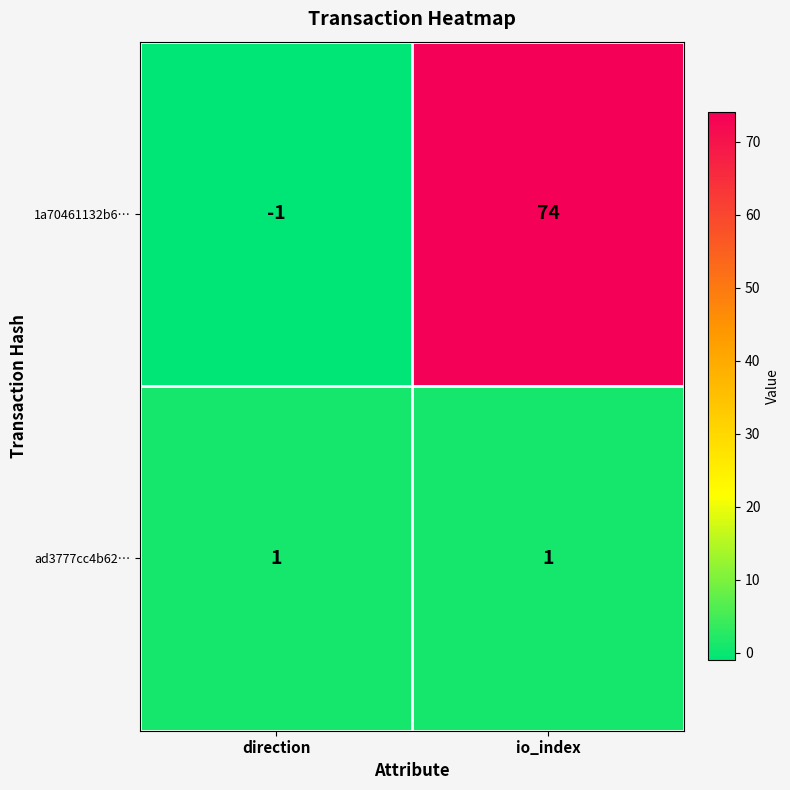

Is it true that ad3777cc4b62… equals 2 at io_index?

False